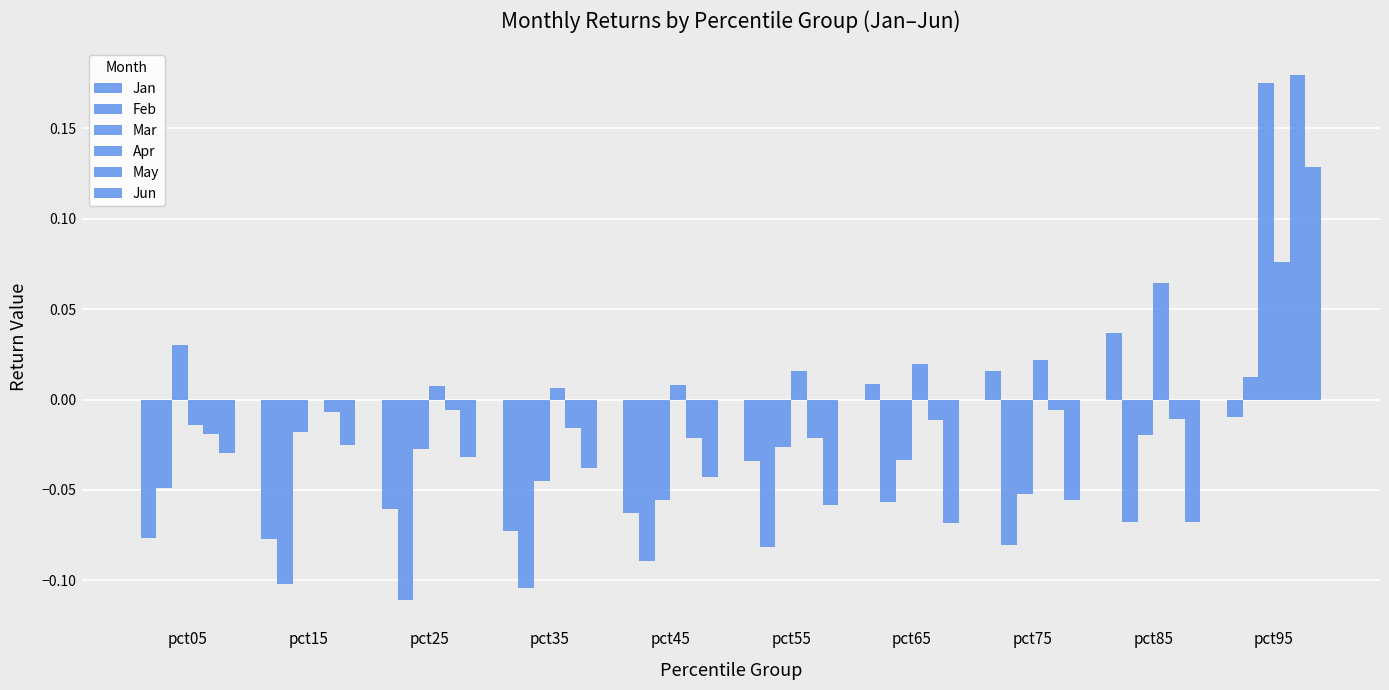

How many positive values does the Feb series have?

1